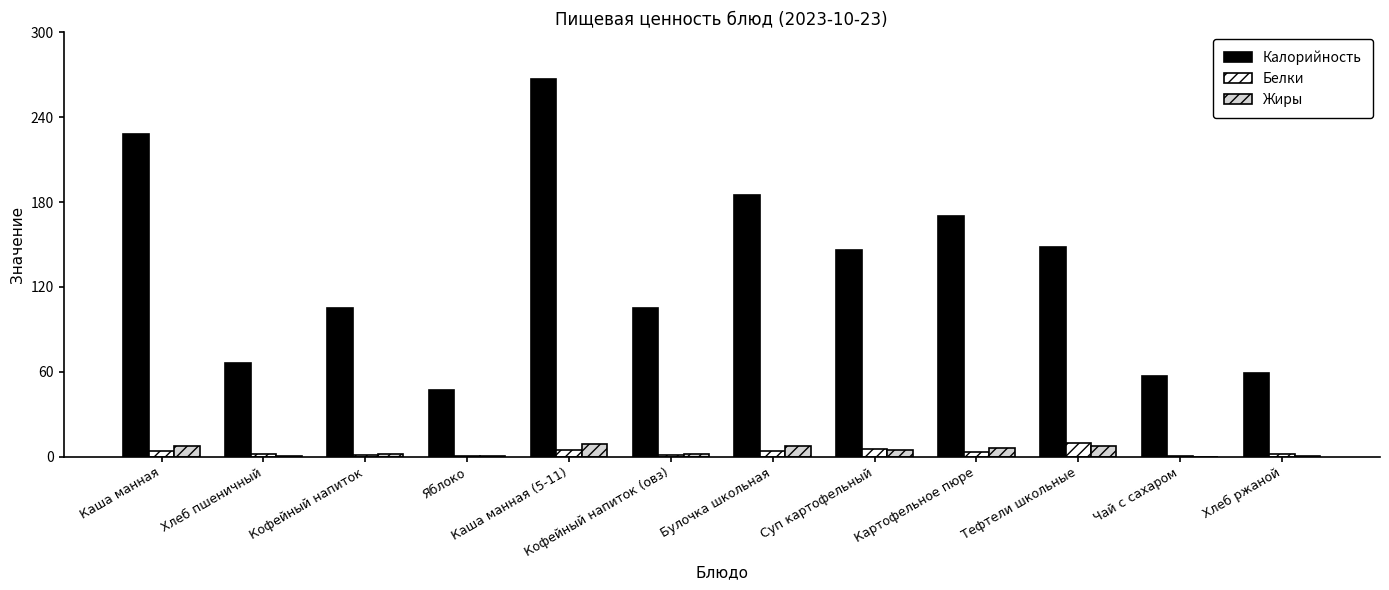

At which category is the sum across all series the highest?

Каша манная (5-11)